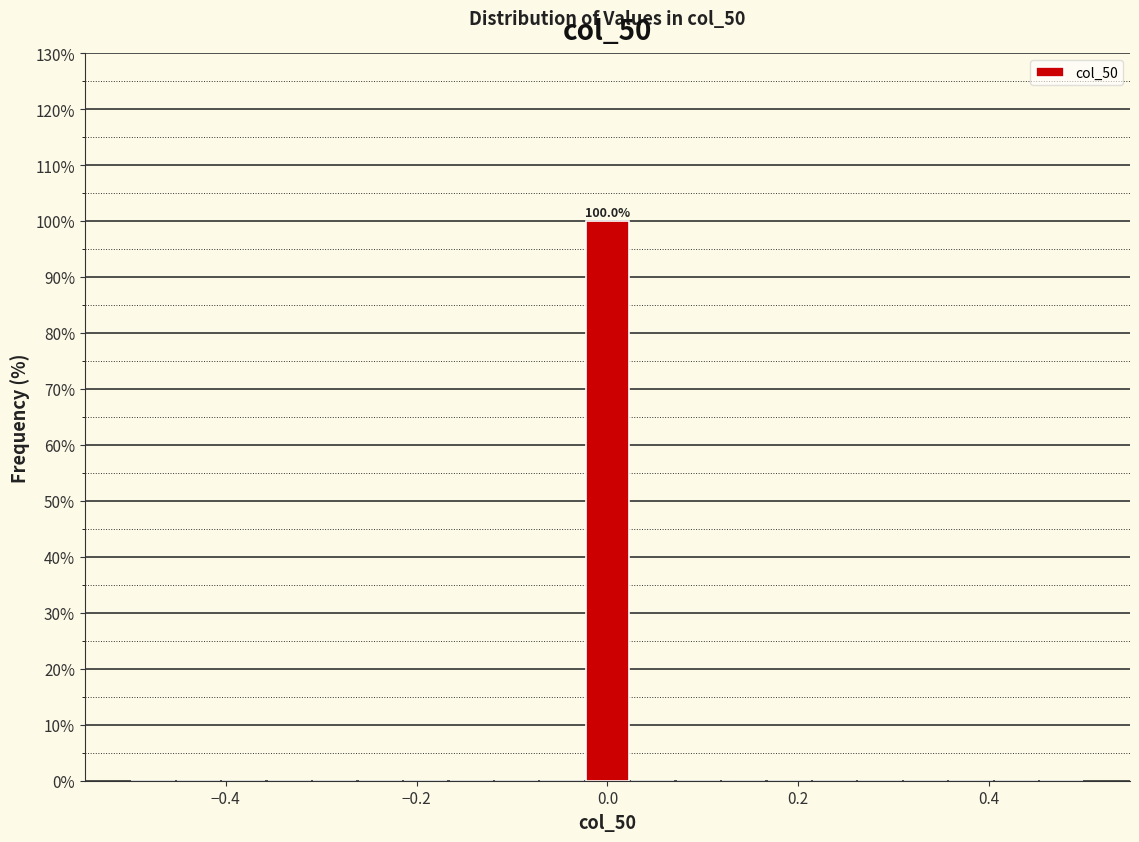

Read against the x-axis, roughly where is the centre of the tallest bar?

0.00